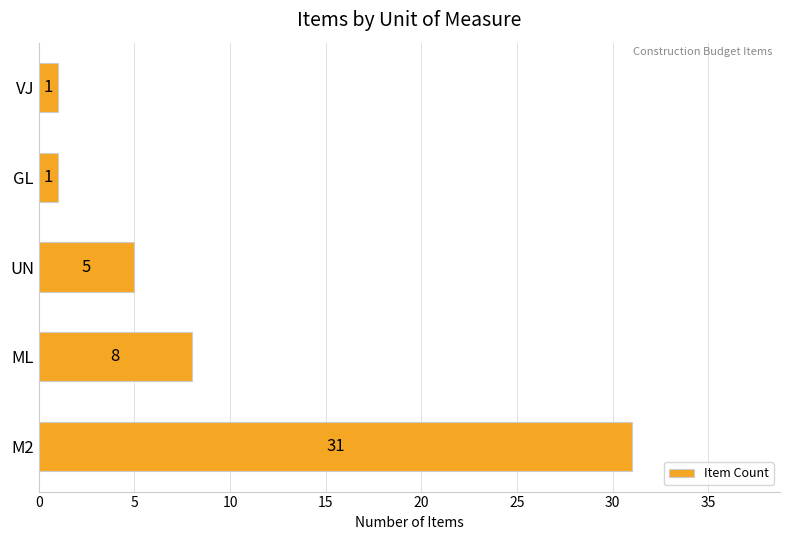

What is the average value?

9